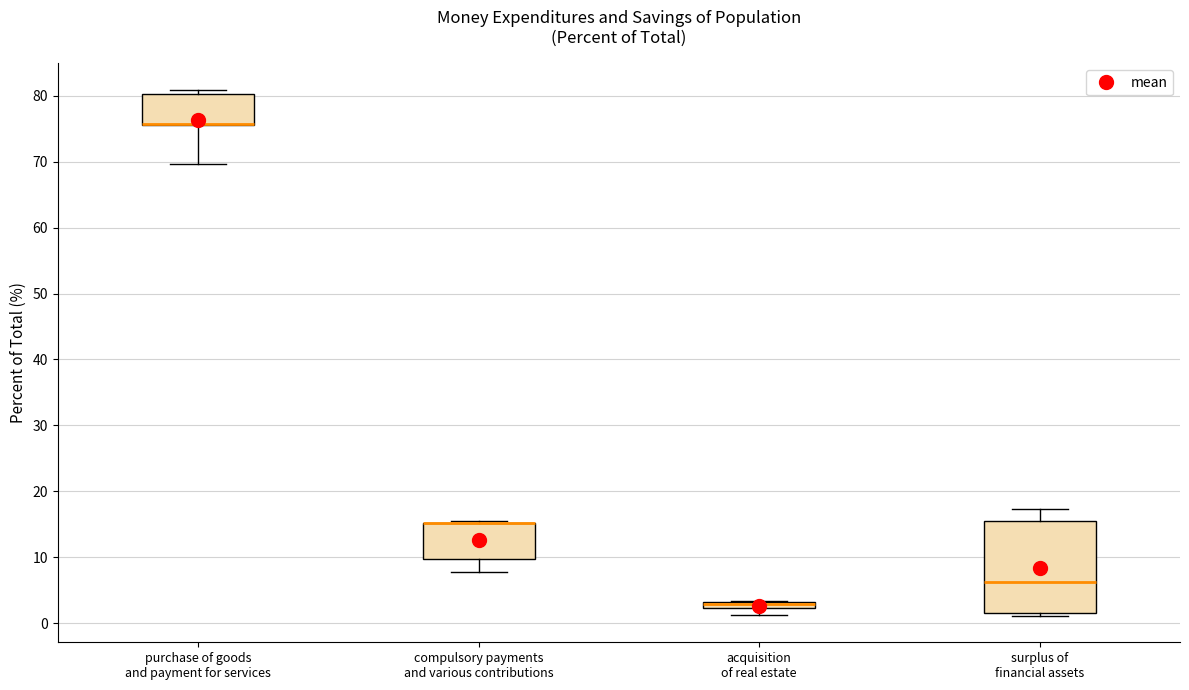

Comparing the boxes themselves (not the whiskers), which one is the tallest?

surplus of financial assets